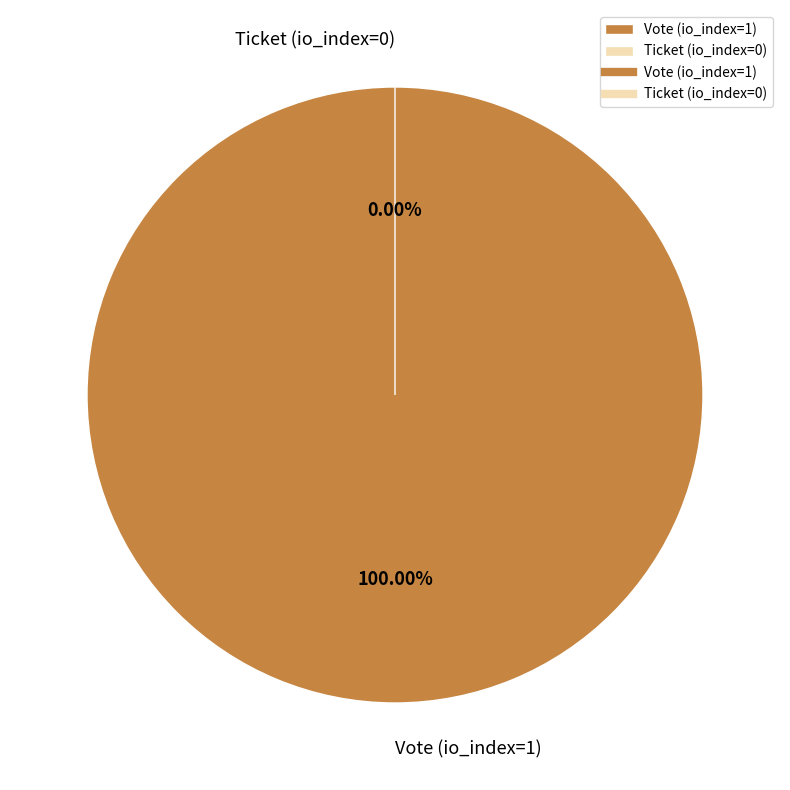

To the nearest percent, what is the average slice percentage?

50%